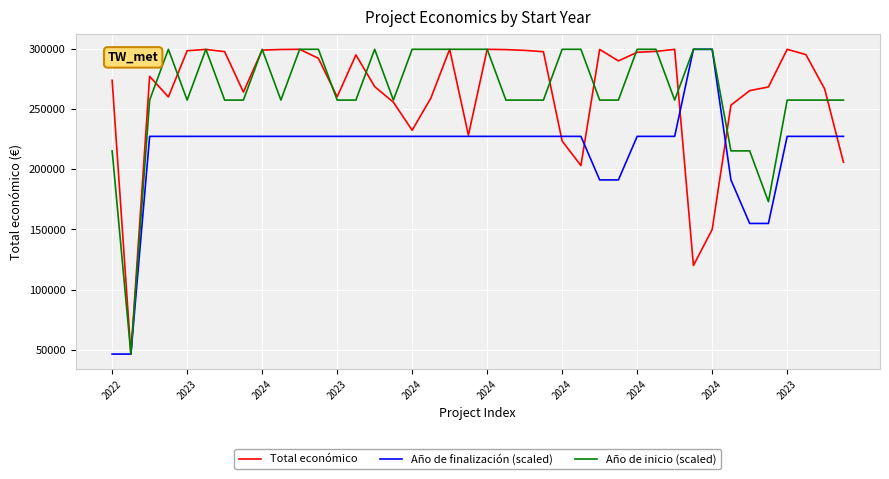

What is the maximum value shown in the chart?

299997.0